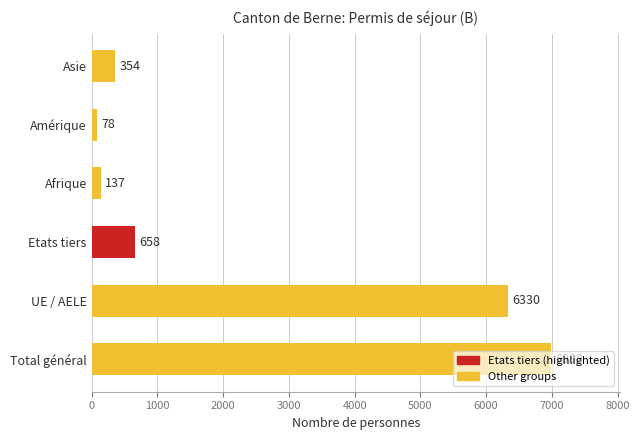

The chart shows a value of 2412 at UE / AELE. True or false?

False